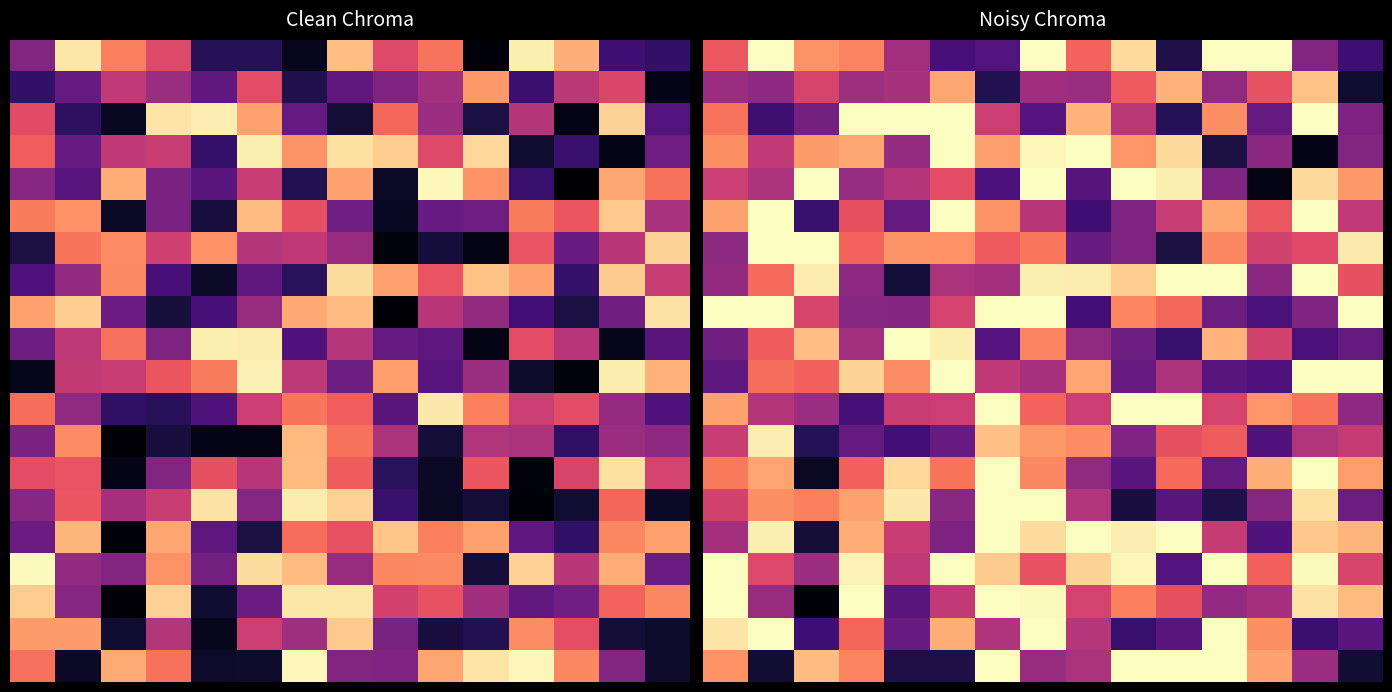

At how many categories does at least one series exceed 0?

15